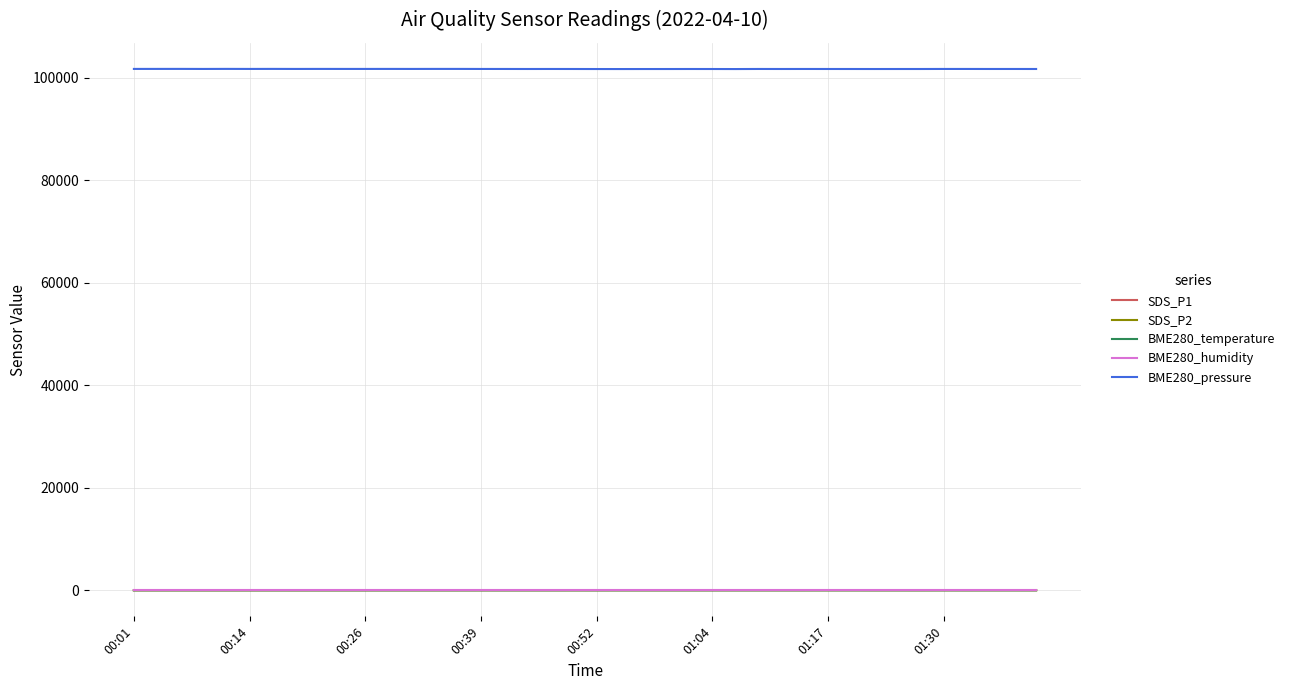

Does the chart display data point markers on the line(s)?

No